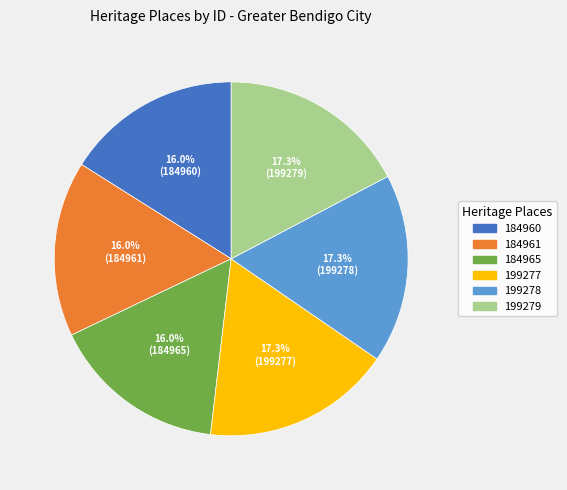

Is there any slice that represents more than half of the pie?

No